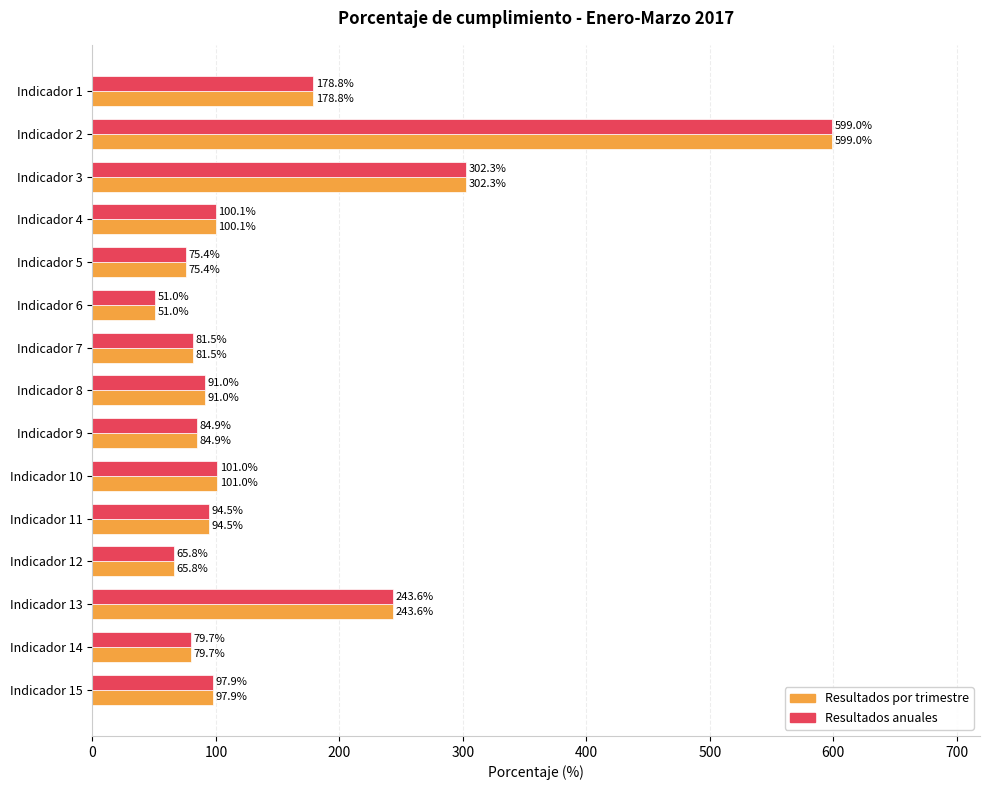

Is the value of Resultados anuales at Indicador 13 greater than the value of Resultados por trimestre at Indicador 6?

Yes